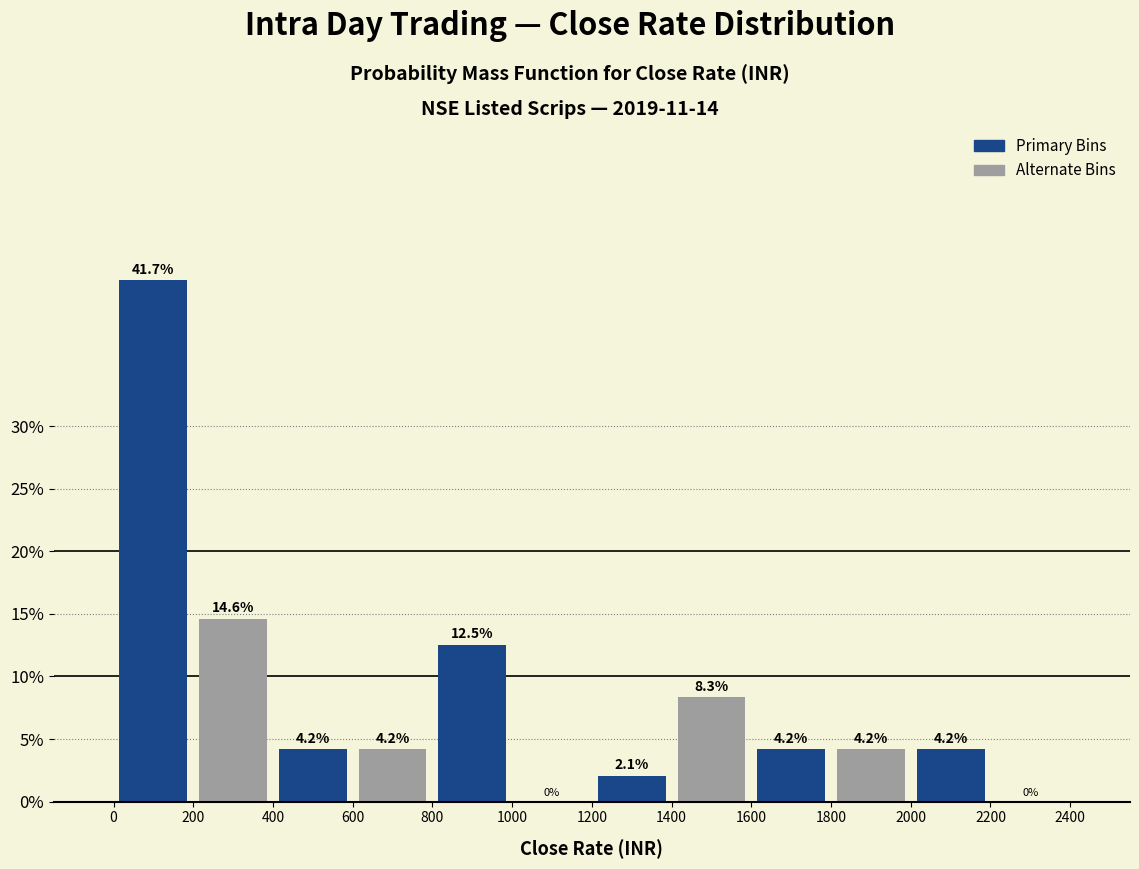

How tall is the bar that spans 1200 to 1400 on the x-axis?

2.1